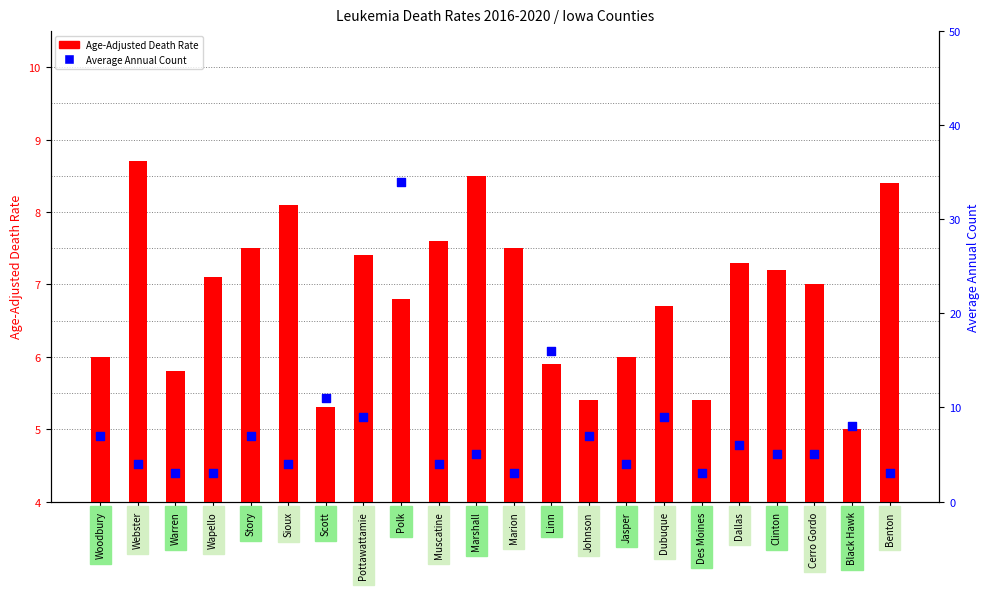

Which series has the largest total across all categories?

Average Annual Count